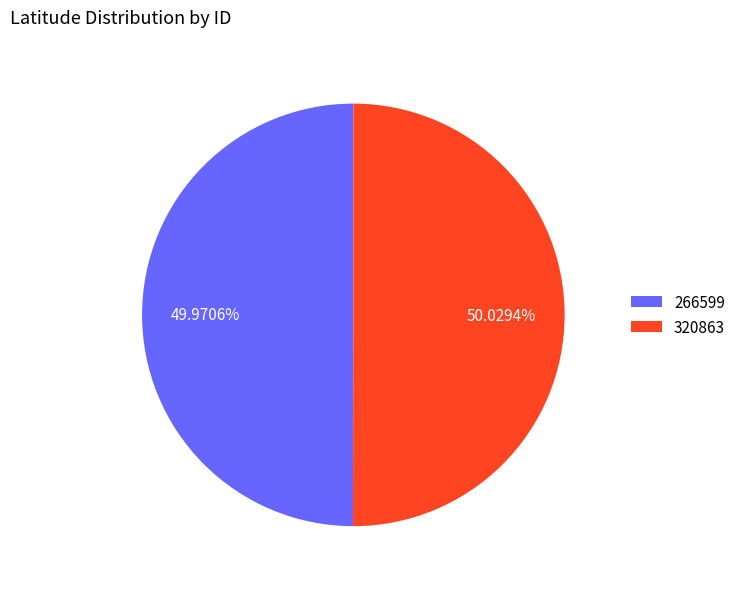

Approximately how many times larger is the value at 320863 compared to 266599?

1.0